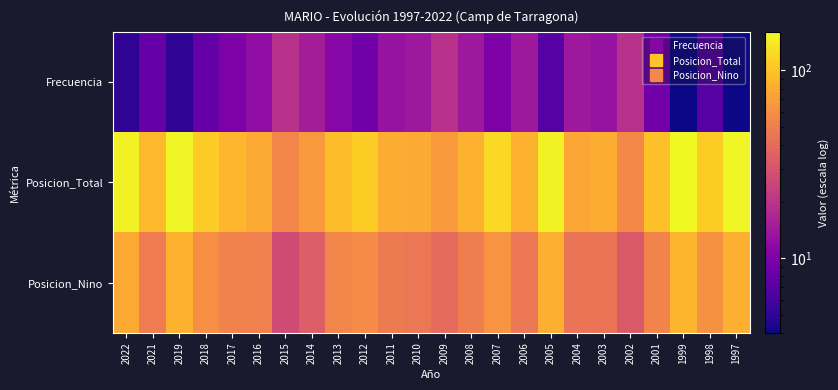

List the series in order of their peak value, highest first.

Posicion_Total, Posicion_Nino, Frecuencia